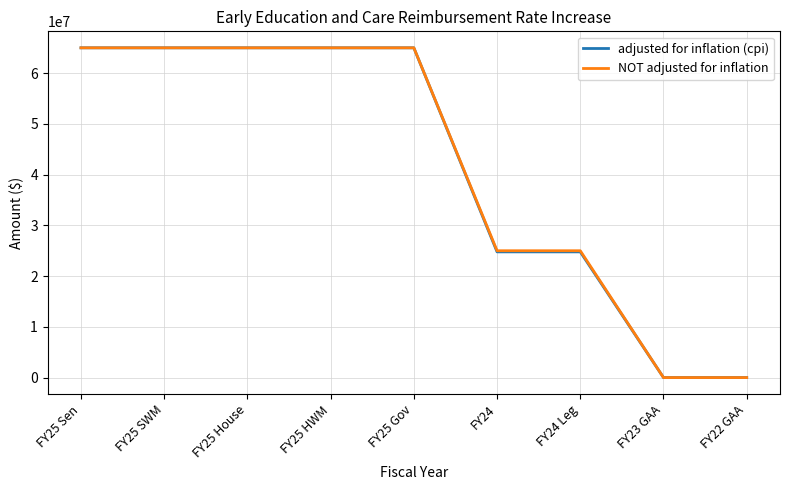

The value of NOT adjusted for inflation at FY25 HWM is 116860819. True or false?

False